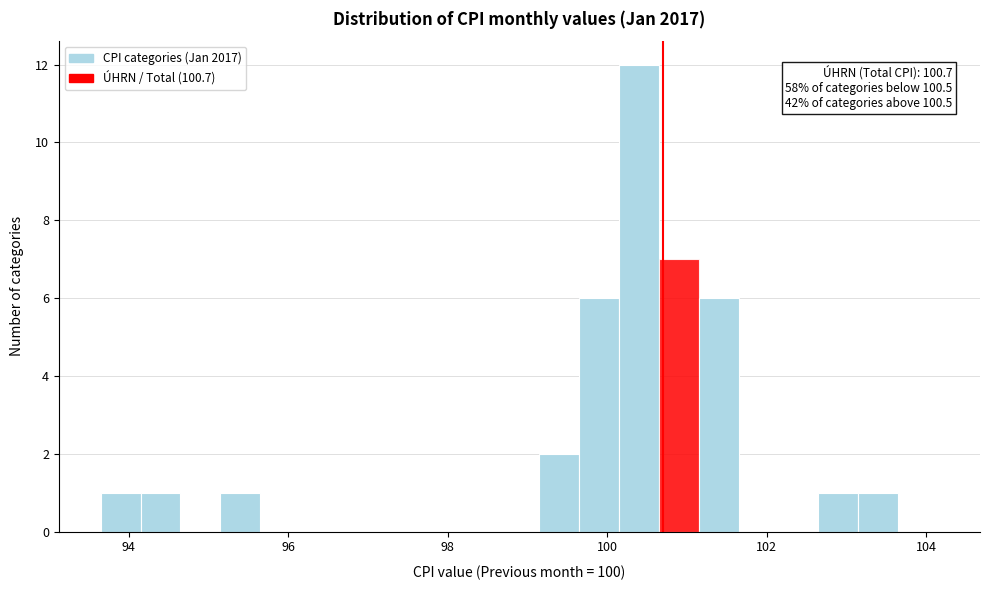

Around what value on the x-axis is the tallest bar? Give the approximate position of its centre, as read against the axis.

100.4